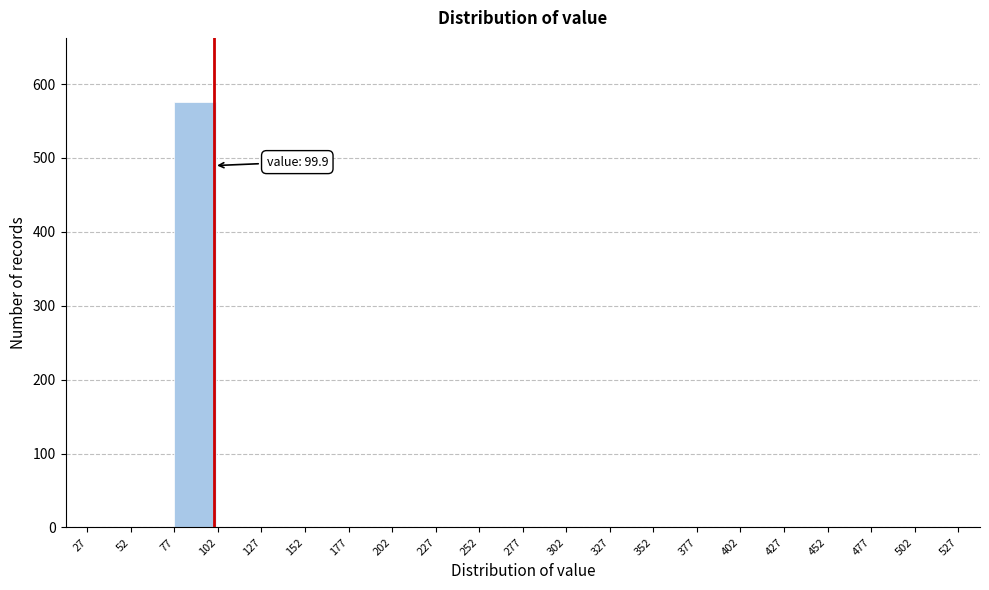

Reading left to right, extract all data points from this chart.

27=0	52=0	77=576	102=0	127=0	152=0	177=0	202=0	227=0	252=0	277=0	302=0	327=0	352=0	377=0	402=0	427=0	452=0	477=0	502=0